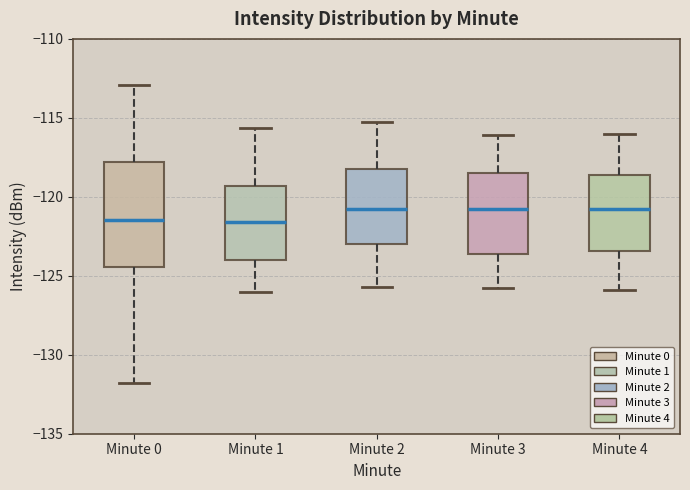

Where does the median line of the box for Minute 1 sit on the y-axis? The values are not printed on the chart, so give them approximately, as read against the axis.

-121.5